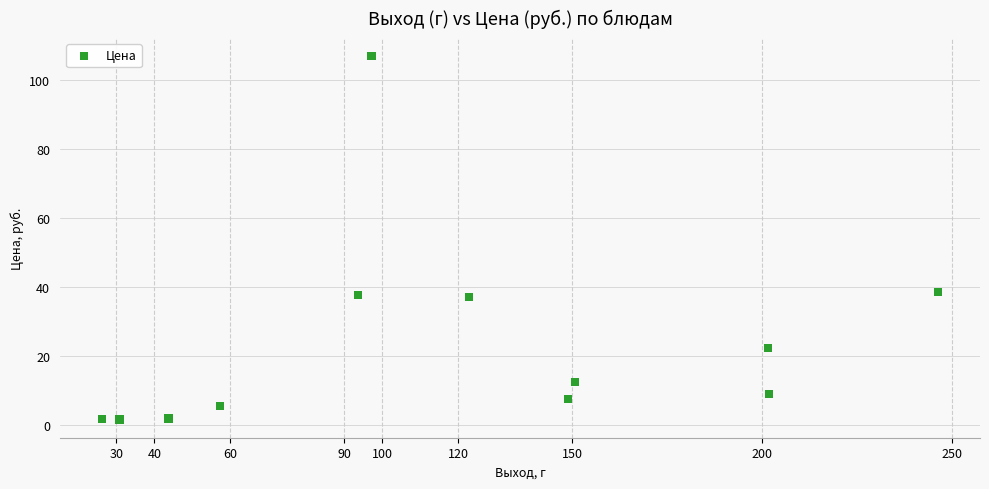

What is the average Y value?

23.5